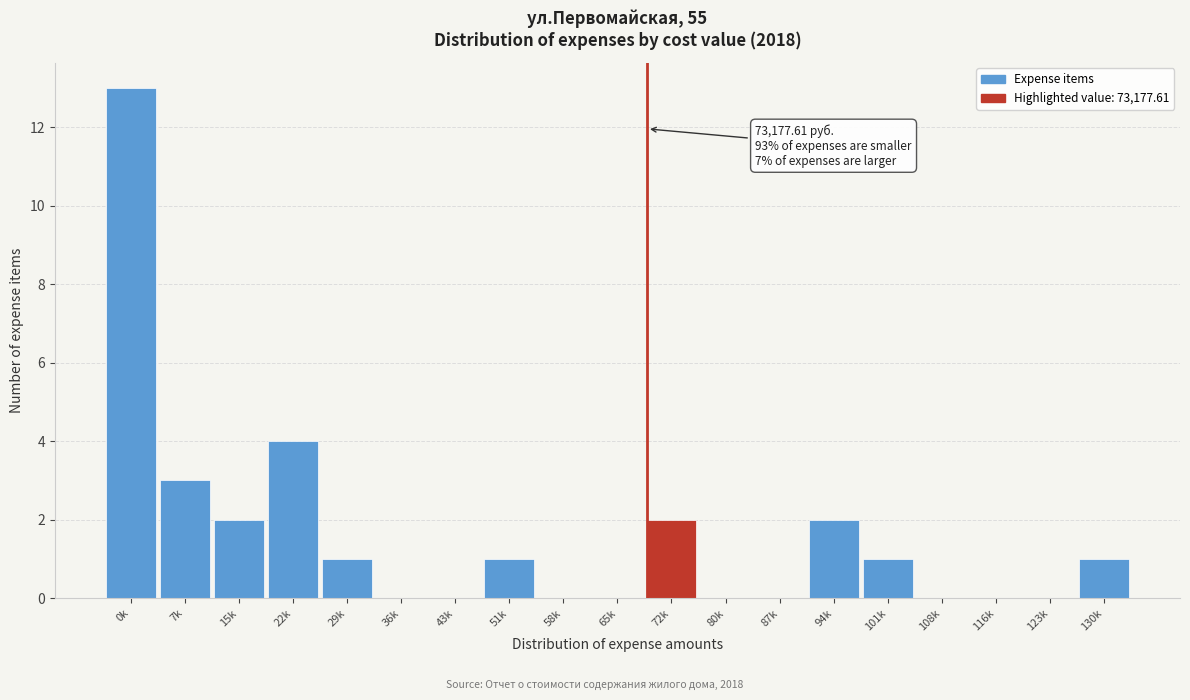

Reading left to right, extract all data points from this chart.

0k=13	7k=3	15k=2	22k=4	29k=1	36k=0	43k=0	51k=1	58k=0	65k=0	72k=2	80k=0	87k=0	94k=2	101k=1	108k=0	116k=0	123k=0	130k=1